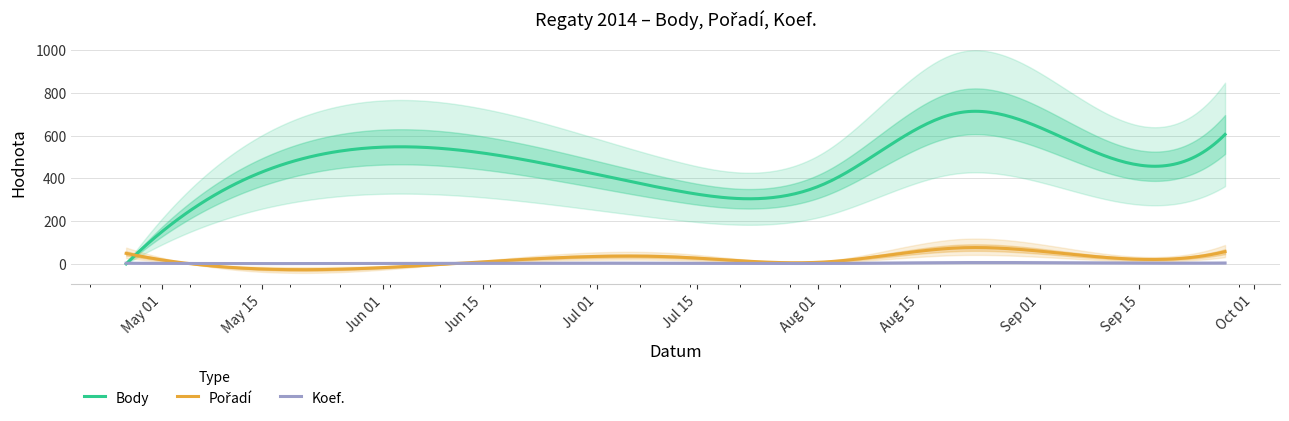

What is the label of the 4th point from the right?

2014-08-02